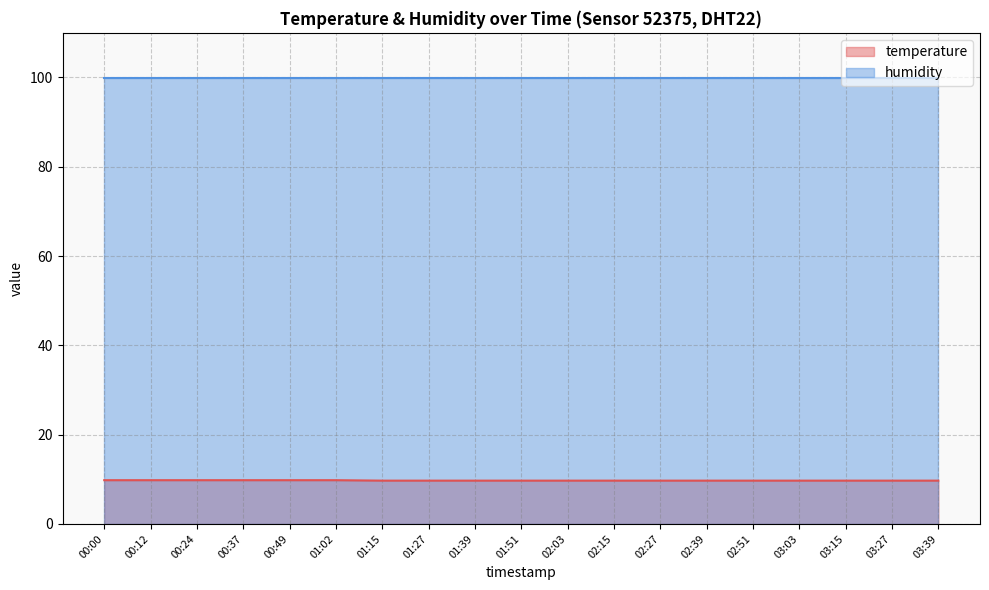

What is the smallest value displayed?

9.7